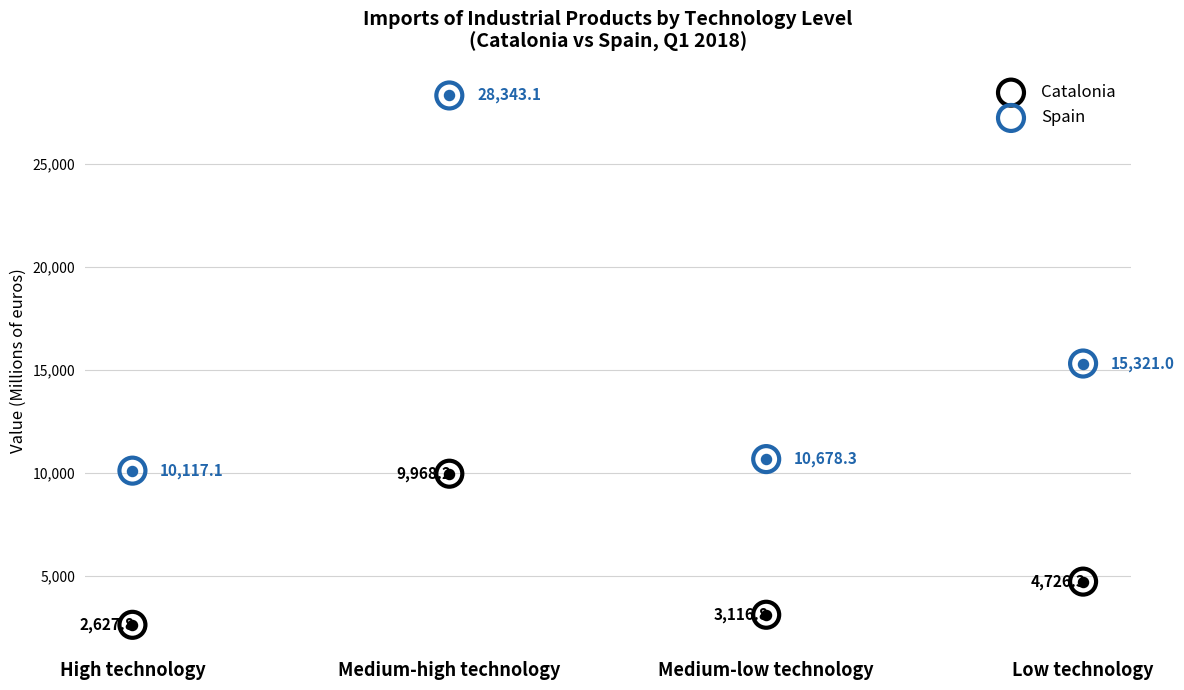

Which series has the widest spread of Y values?

Spain